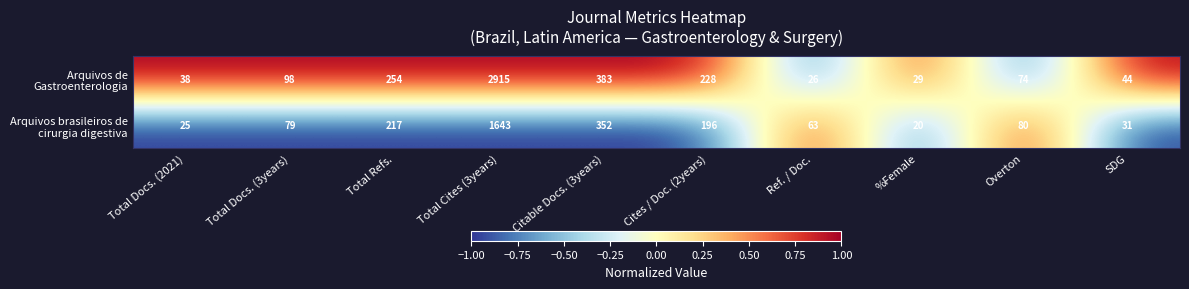

At which category does the chart reach its minimum across all series?

%Female